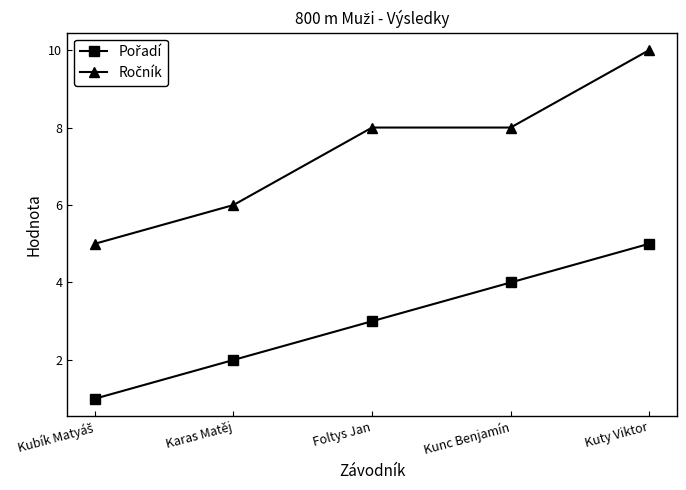

What is the label of the 5th point from the left?

Kuty Viktor